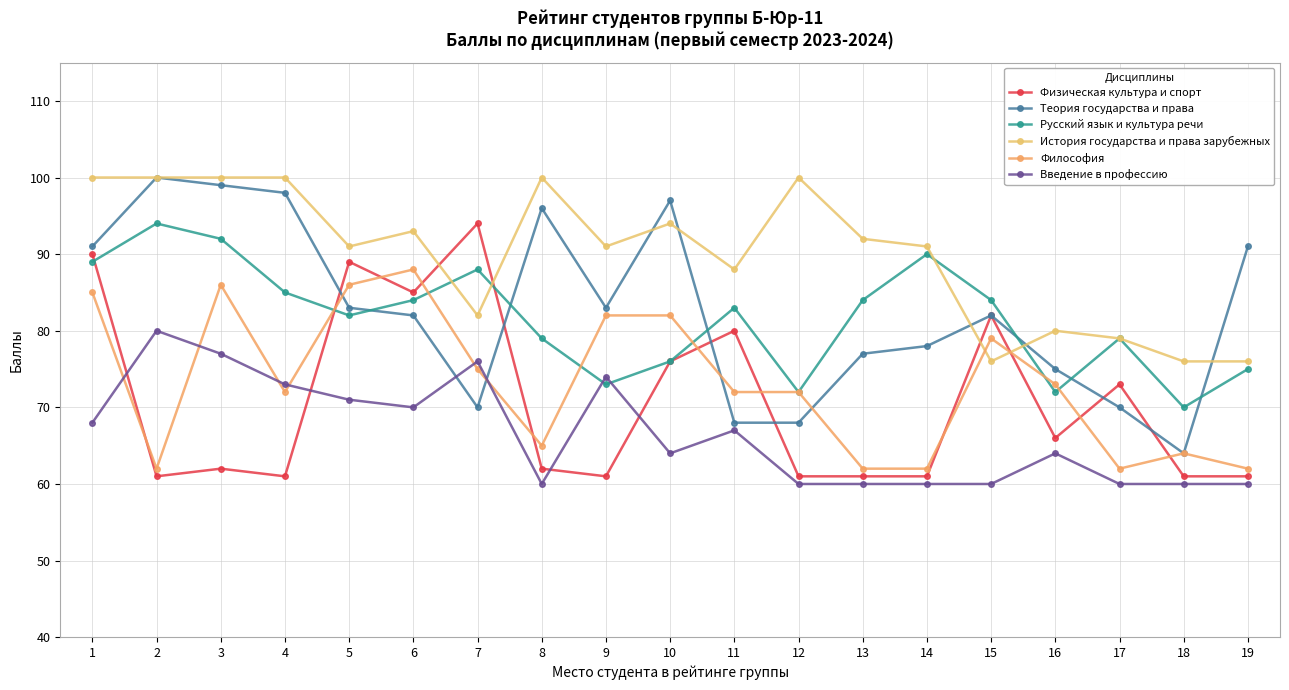

True or false: Философия has a value of 18 at 12.

False